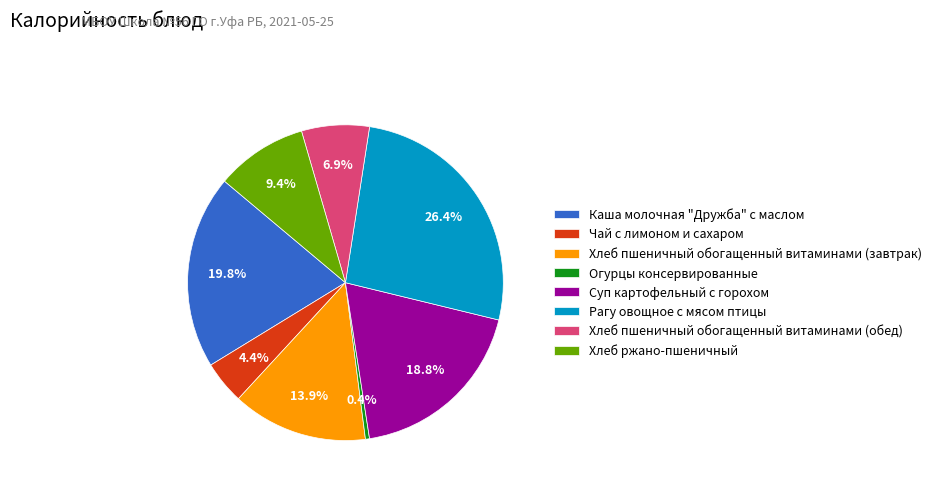

To the nearest percent, what percentage of the pie is Хлеб пшеничный обогащенный витаминами (завтрак)?

14%